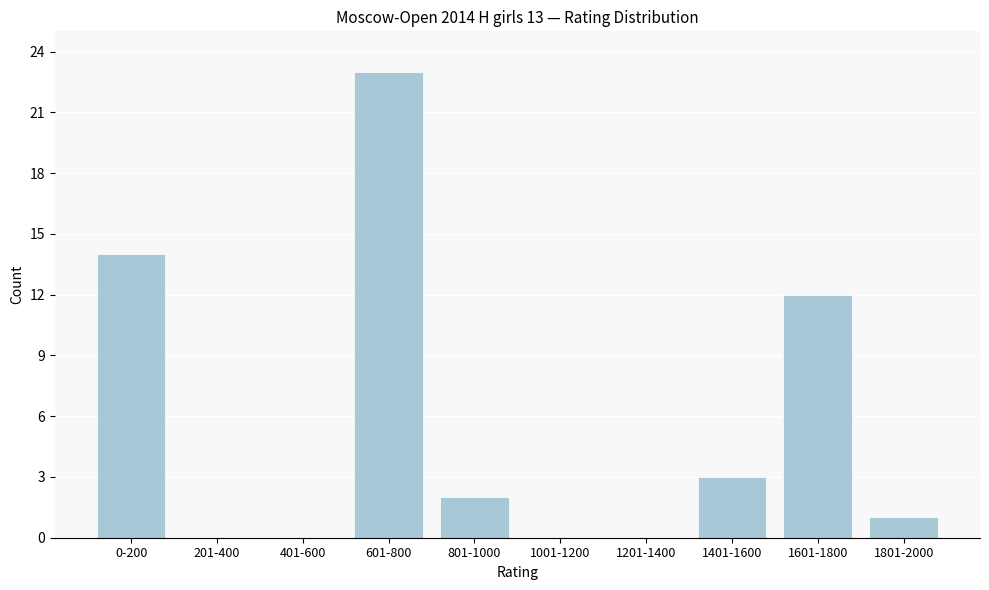

Reading left to right, transcribe all the data shown in this chart.

0-200=14	201-400=0	401-600=0	601-800=23	801-1000=2	1001-1200=0	1201-1400=0	1401-1600=3	1601-1800=12	1801-2000=1